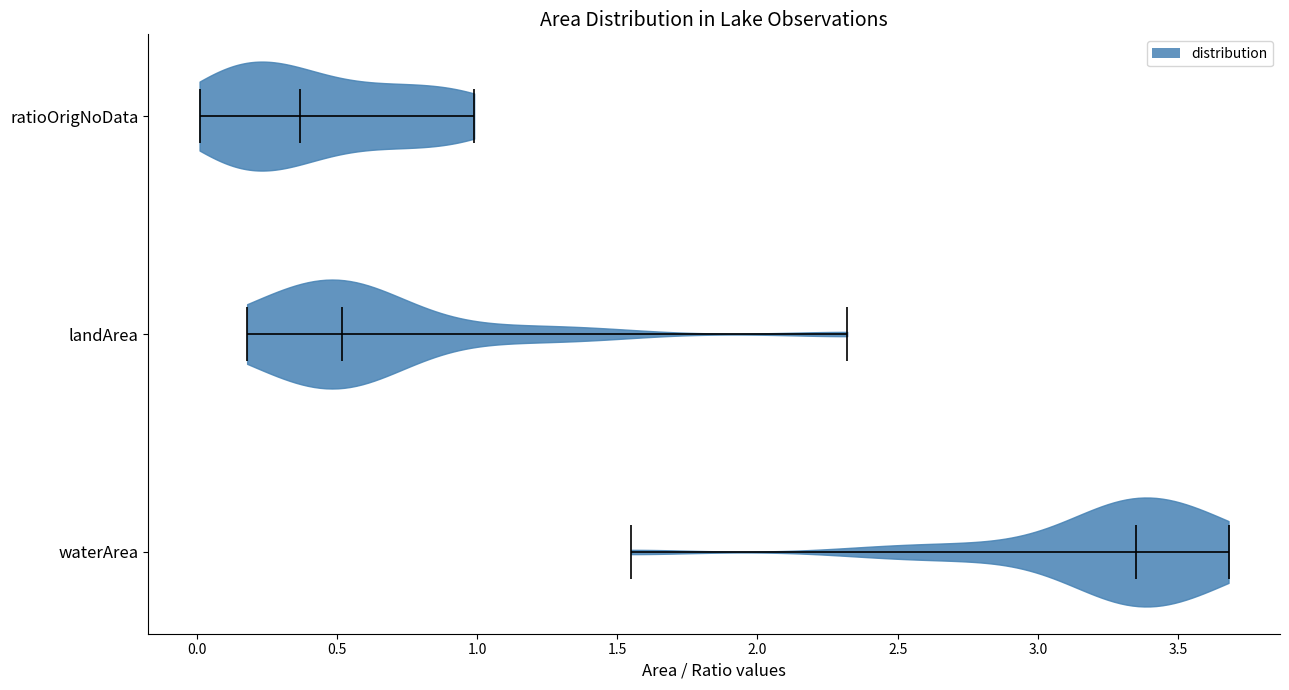

Reading bottom to top, read every violin against the x-axis: where its median line is, and the lowest and highest points it reaches. The values are not printed on the chart, so give them approximately, as read against the axis.

waterArea: median line 3.35, lowest point 1.55, highest point 3.70
landArea: median line 0.50, lowest point 0.20, highest point 2.30
ratioOrigNoData: median line 0.35, lowest point 0.00, highest point 1.00